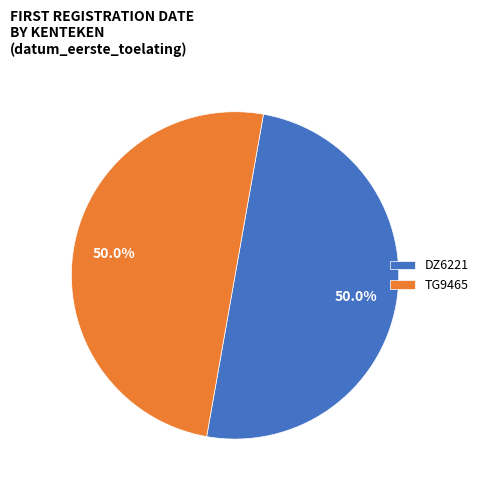

The TG9465 slice represents 50% of the pie. True or false?

True